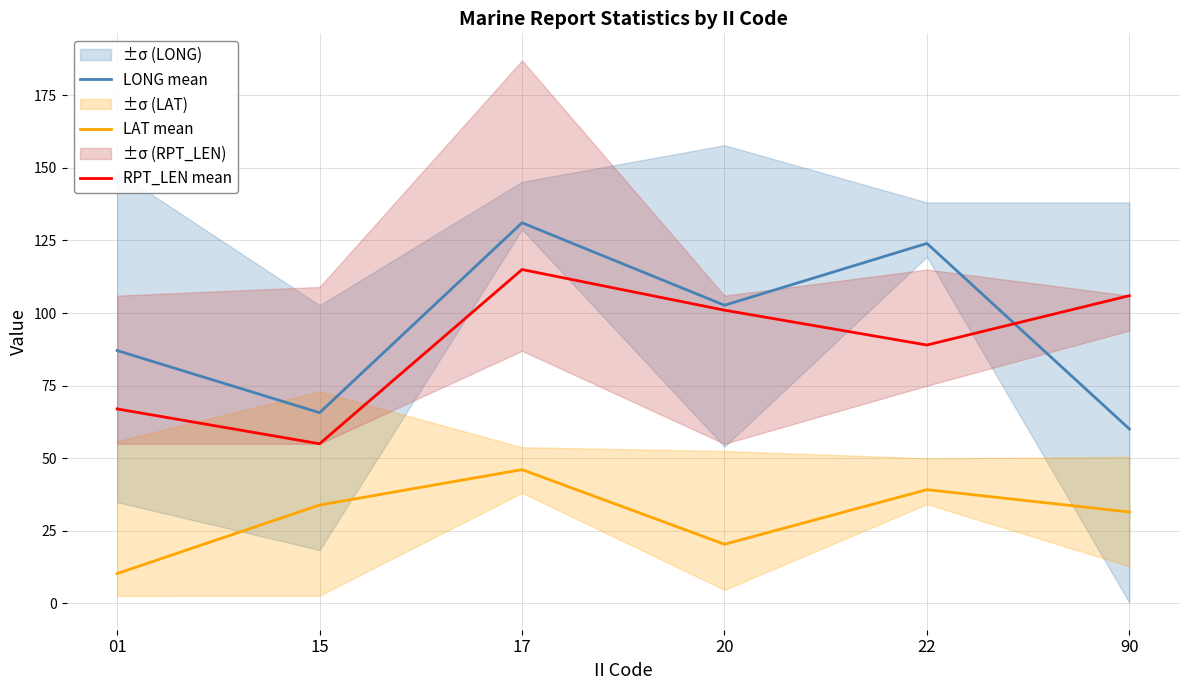

What is the total value across all series at 20?

224.1